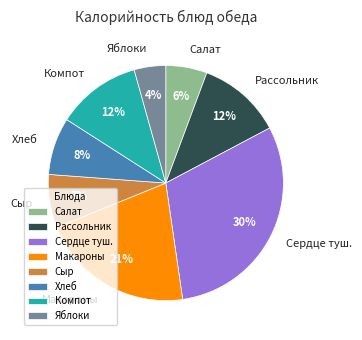

Which category has the biggest portion of the pie?

Сердце туш.